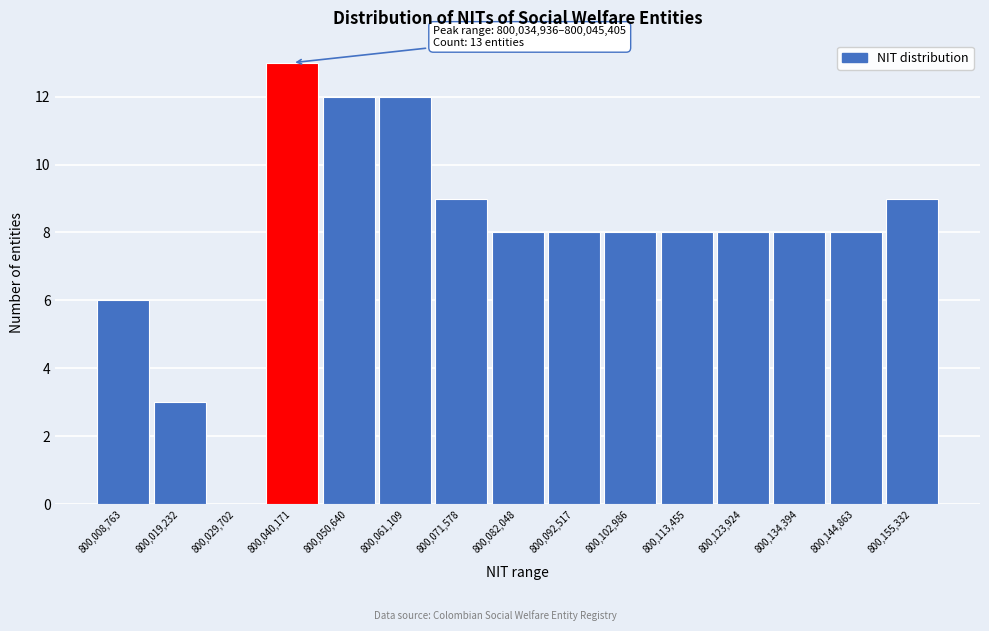

Over which range of the x-axis is the bar tallest?

800034000 to 800046000